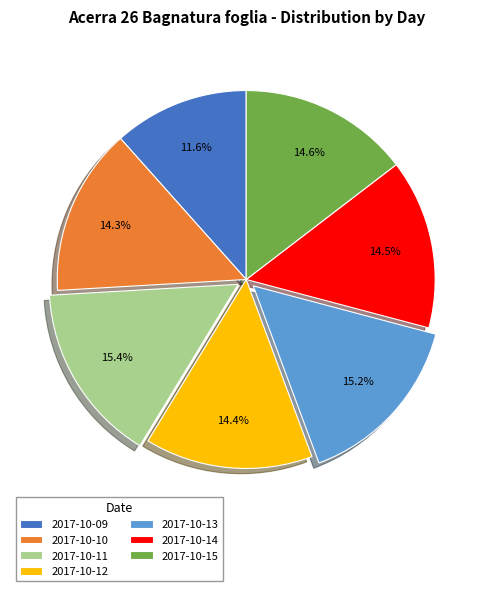

To the nearest percent, what is the difference between the largest and smallest slice percentages?

4%